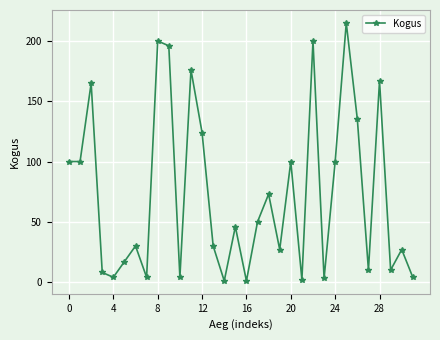

How many data points are less than 46?

16